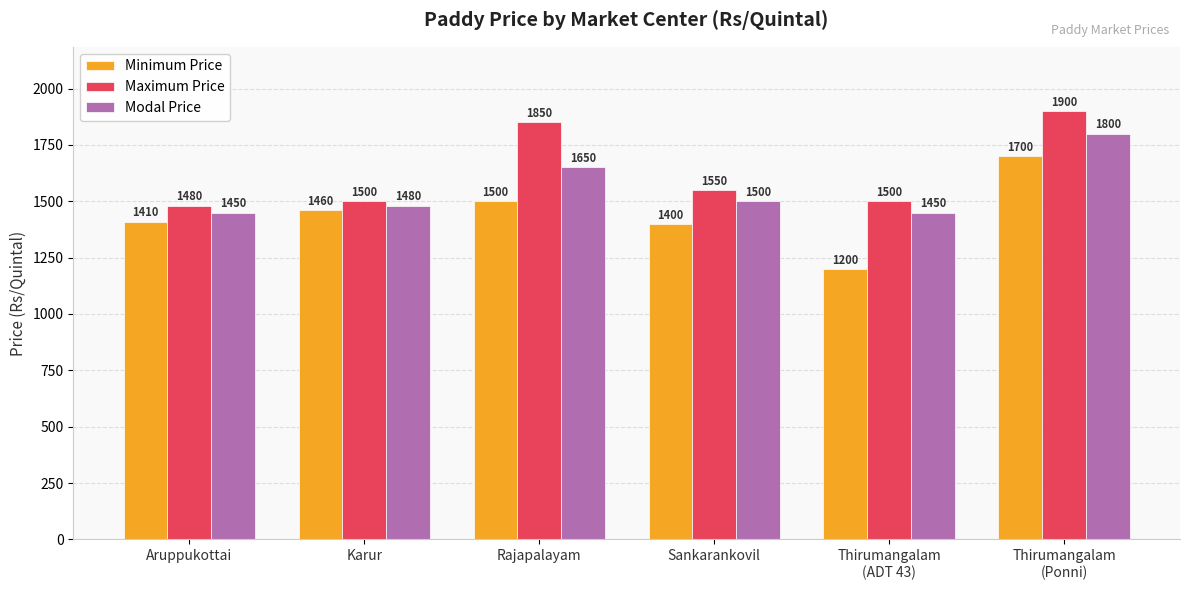

At Sankarankovil, list the series in order from largest to smallest.

Maximum Price, Modal Price, Minimum Price